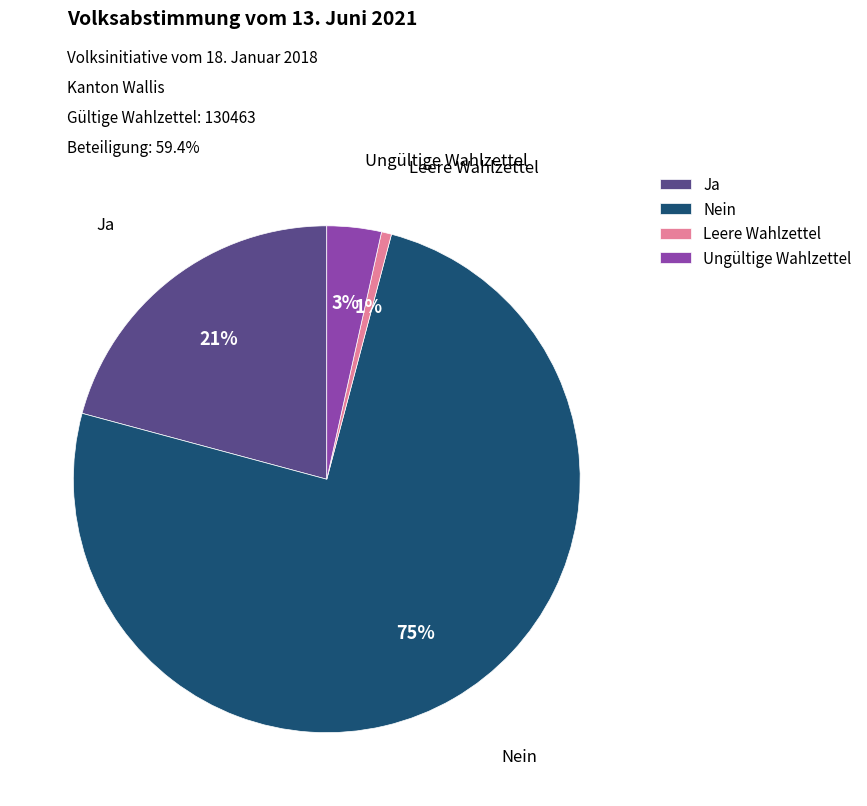

Which category accounts for the majority?

Nein